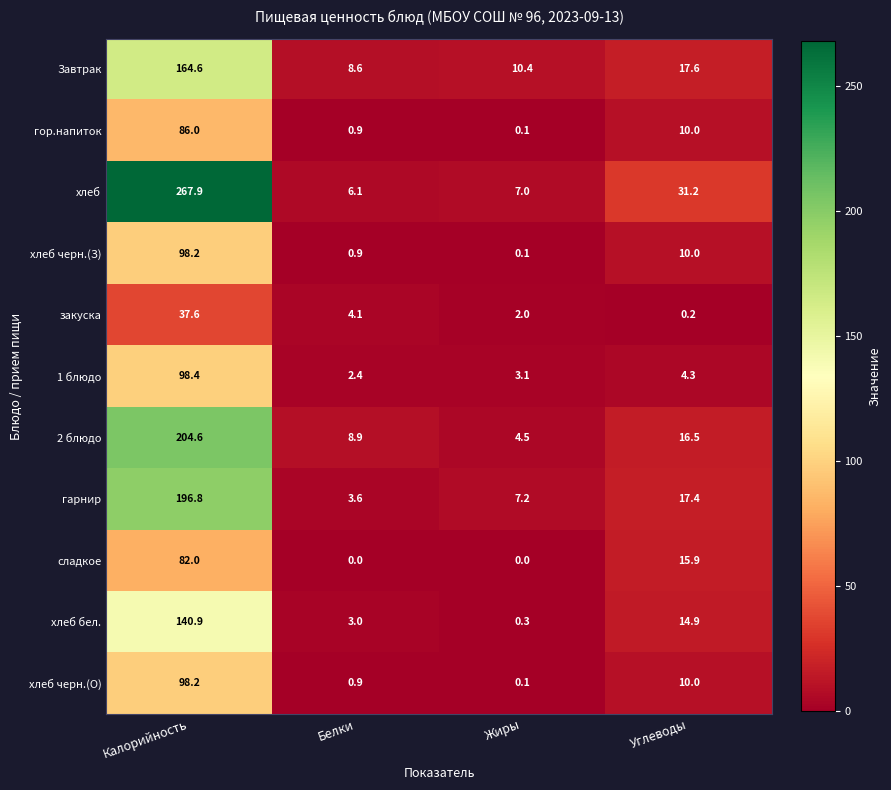

At which category is the sum across all series the highest?

Калорийность